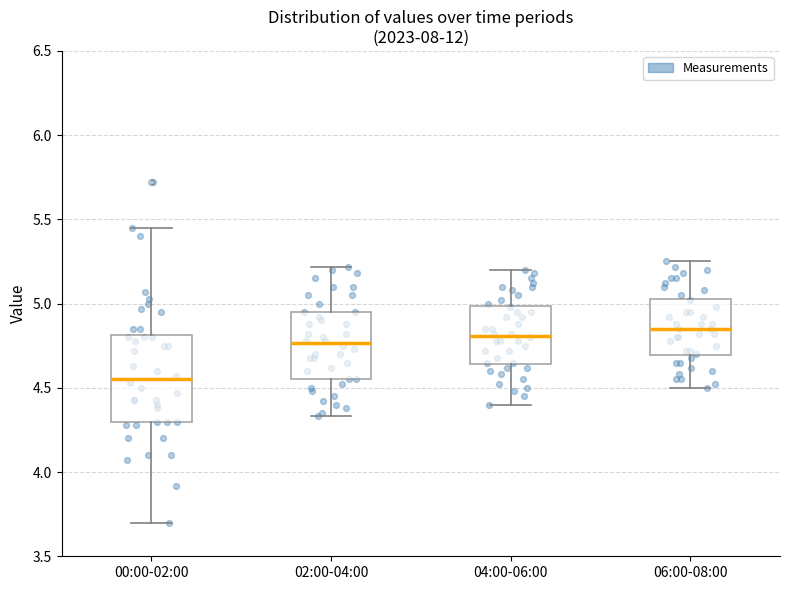

Where does the upper whisker of the box for 00:00-02:00 end on the y-axis? The values are not printed on the chart, so give them approximately, as read against the axis.

5.45